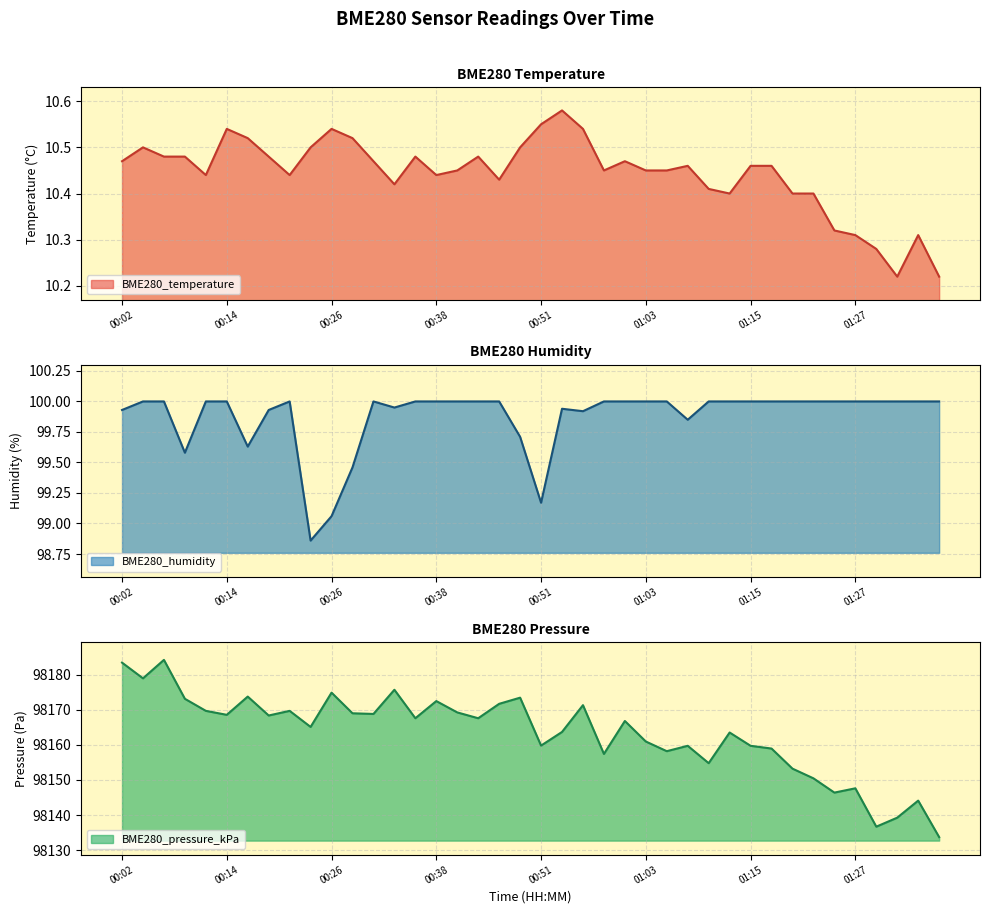

What is the total value across all series at 00:07?

98294.6